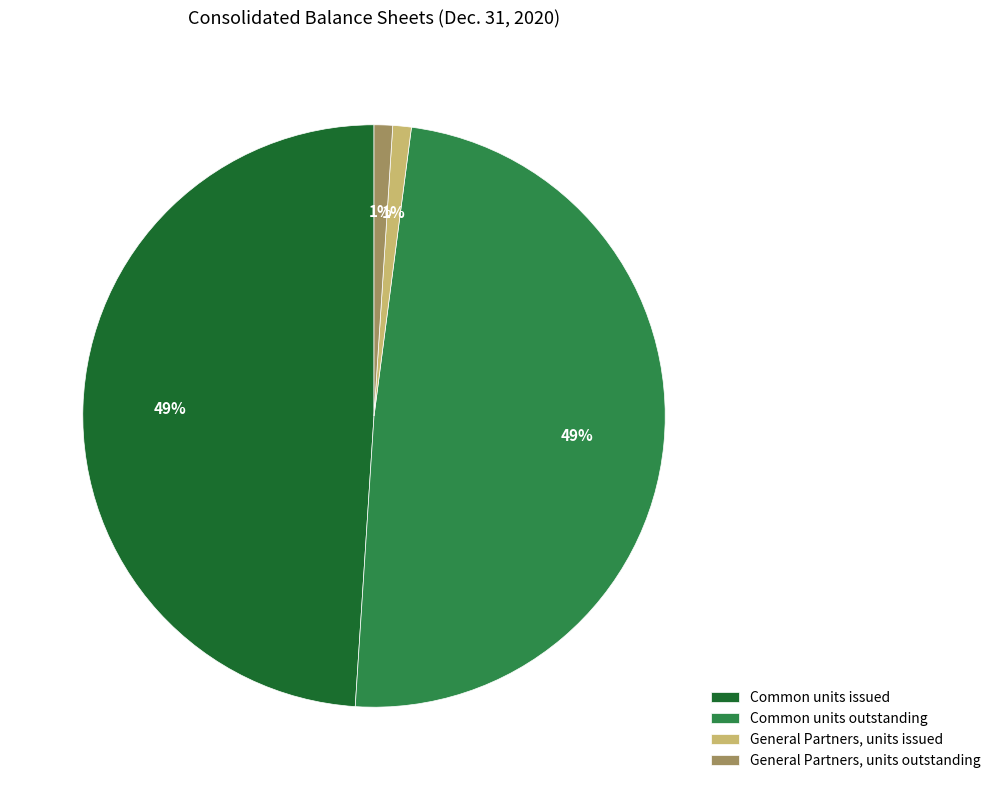

How many slices are in this pie chart?

4